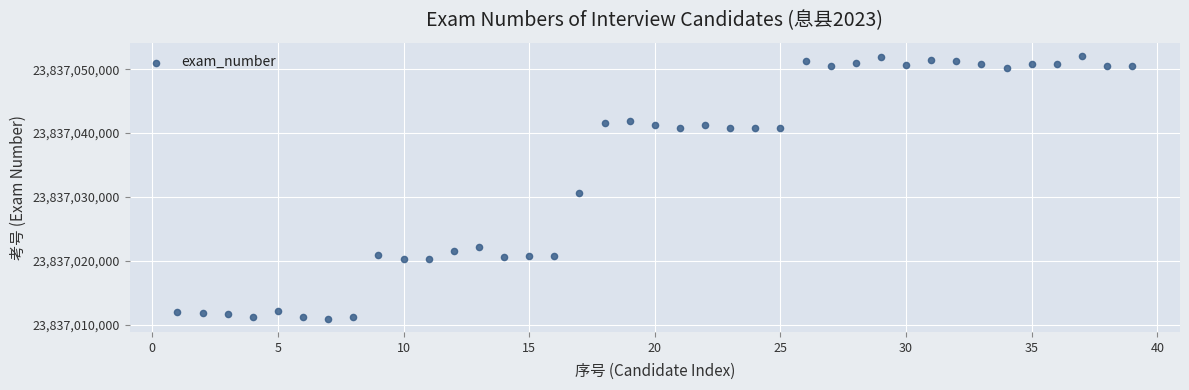

What Y value in the scatter plot is closest to 23837031513?

23837030623